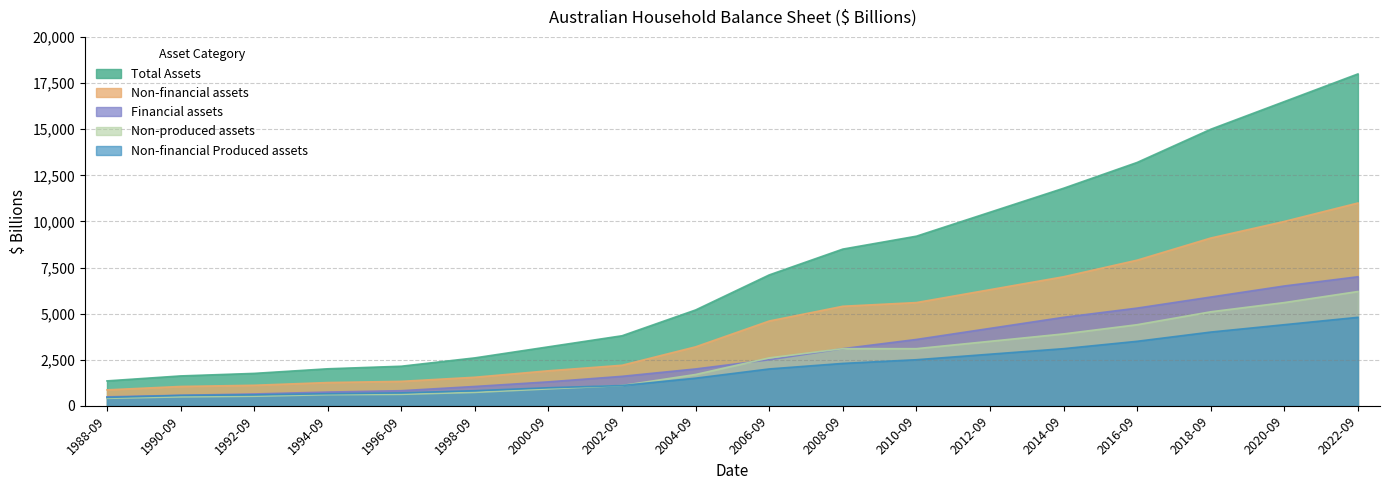

What is the label of the 3rd point from the left?

1992-09